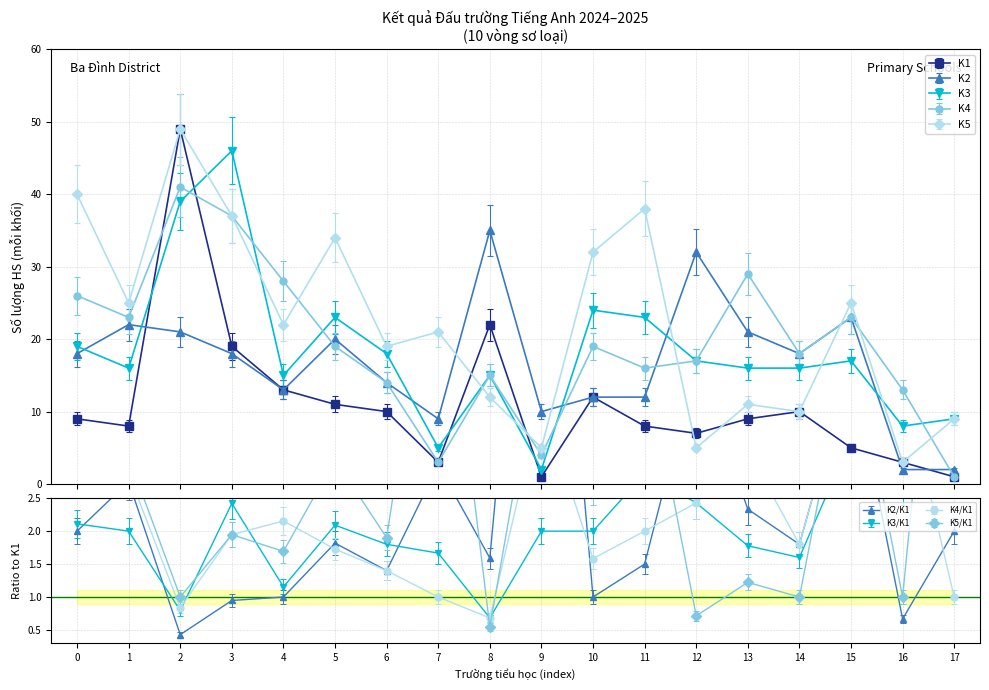

Reading right to left, what are all the values shown in this chart?

K1: 1	3	5	10	9	7	8	12	1	22	3	10	11	13	19	49	8	9
K2: 2	2	23	18	21	32	12	12	10	35	9	14	20	13	18	21	22	18
K3: 9	8	17	16	16	17	23	24	2	15	5	18	23	15	46	39	16	19
K4: 1	13	23	18	29	17	16	19	4	15	3	14	19	28	37	41	23	26
K5: 9	3	25	10	11	5	38	32	5	12	21	19	34	22	37	49	25	40